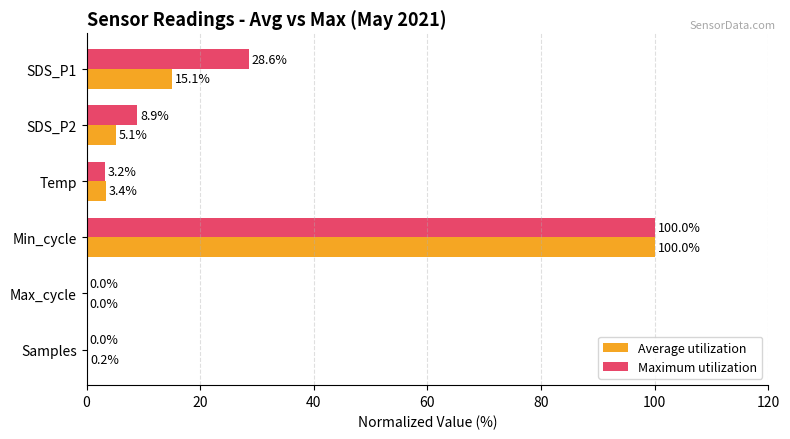

Which series has the largest total across all categories?

Maximum utilization